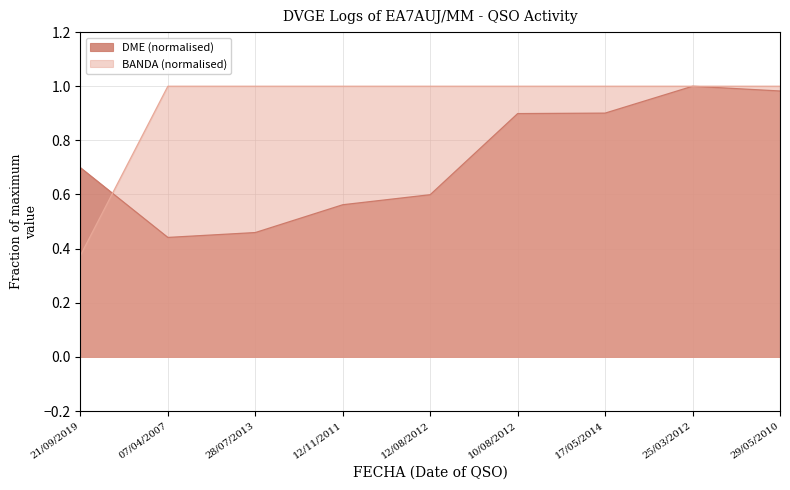

Rank the series by their average value, from highest to lowest.

BANDA (normalised), DME (normalised)